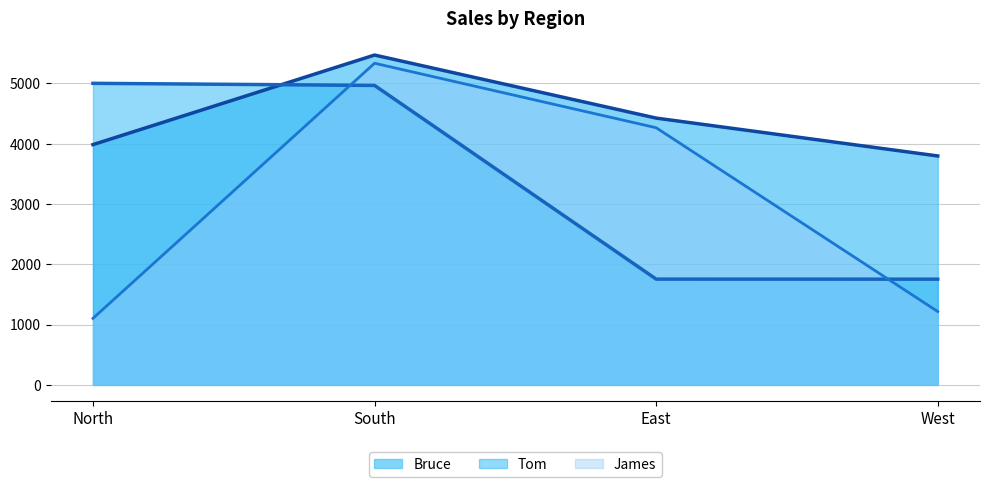

The Tom series shows 5003 at North. True or false?

True